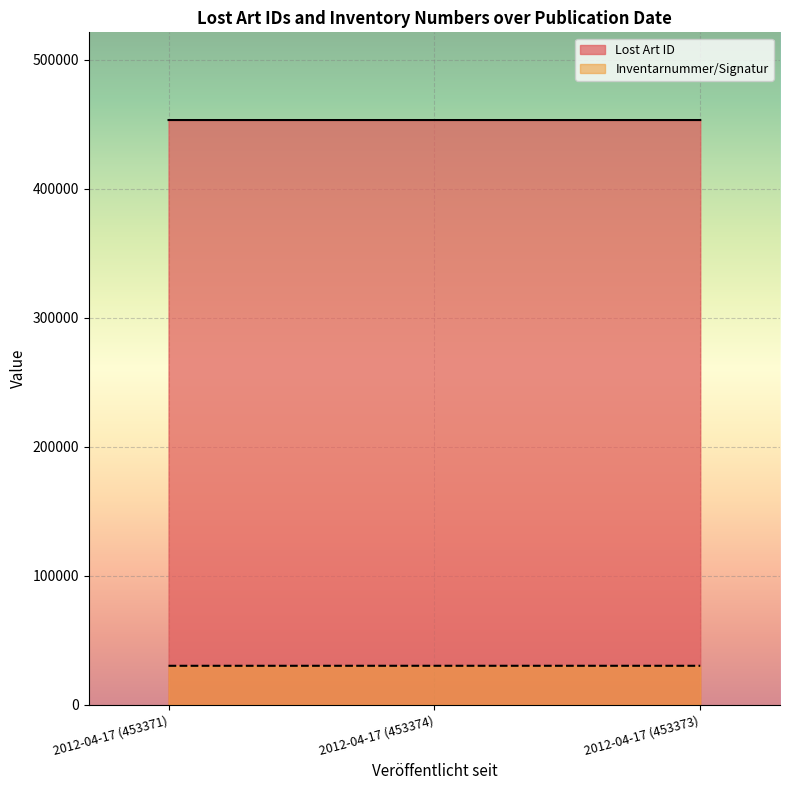

True or false: Inventarnummer/Signatur has a value of 30178 at 2012-04-17 (453374).

True